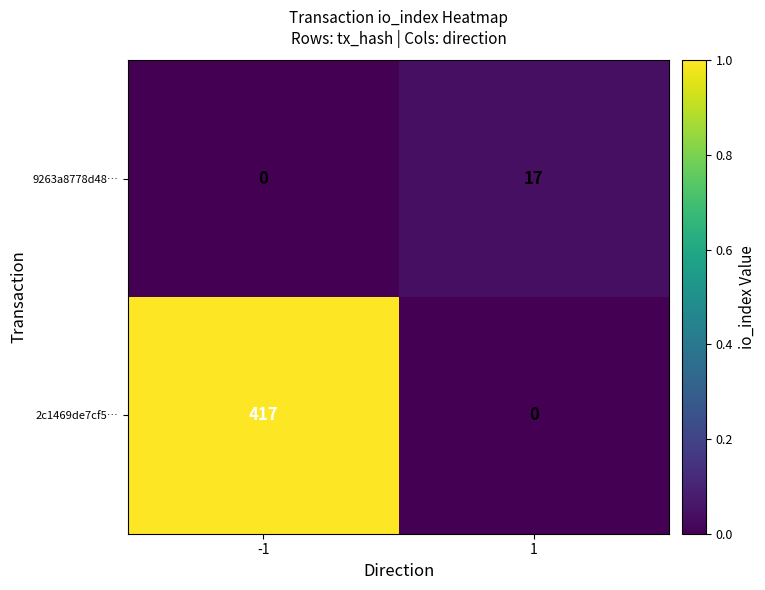

Rank the series by their maximum value, from lowest to highest.

9263a8778d48…, 2c1469de7cf5…